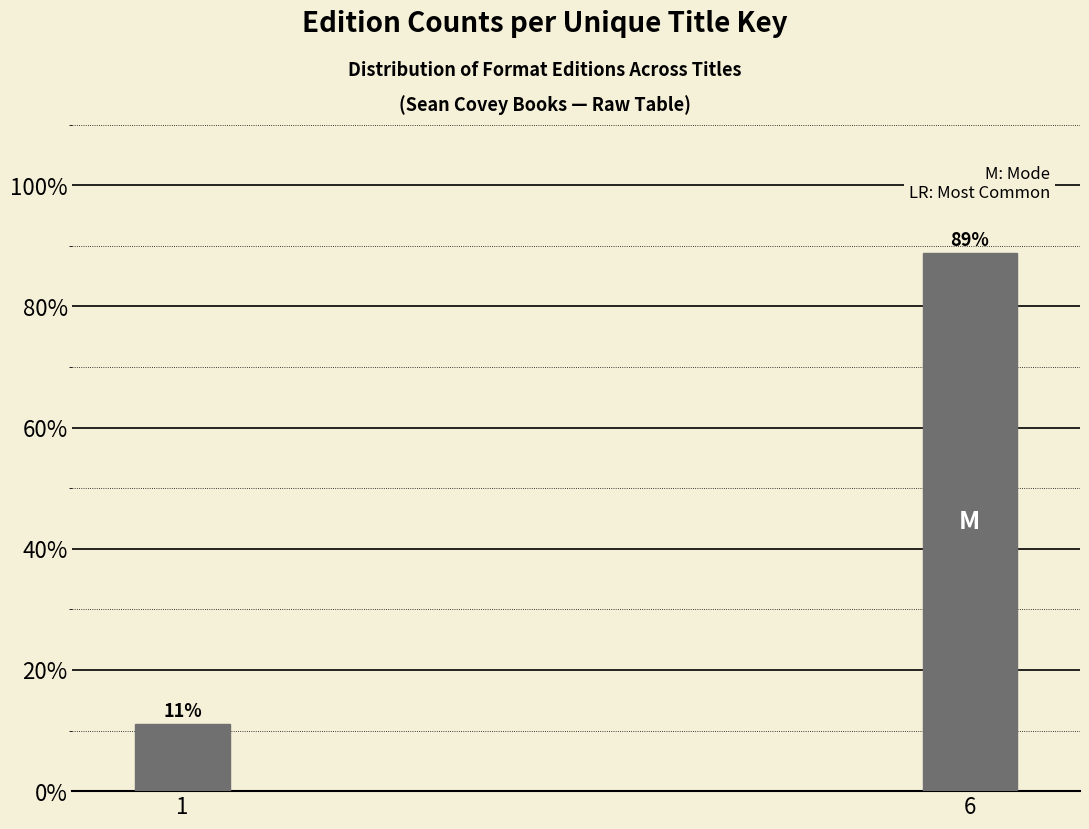

At which category does the chart reach its peak across all series?

6